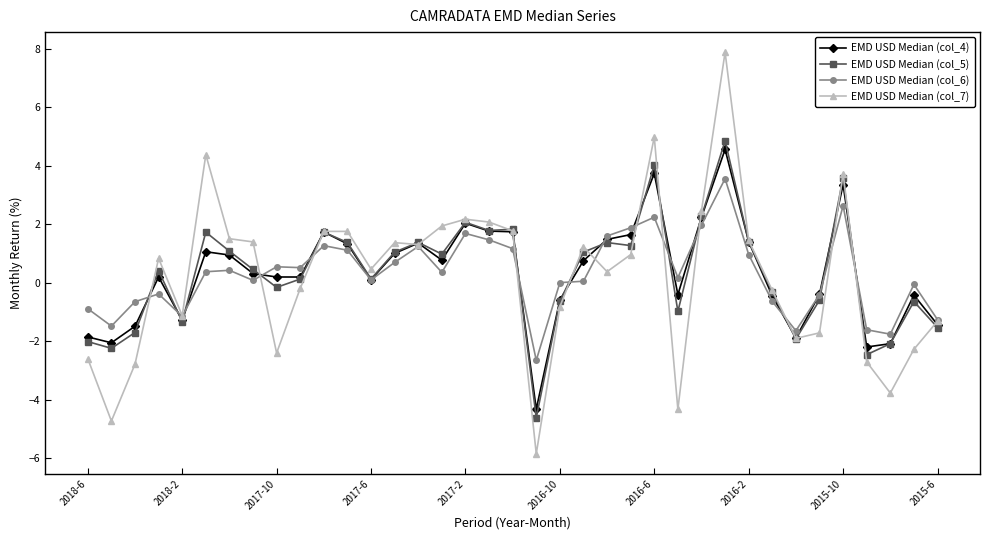

Which series has the widest spread of values?

EMD USD Median (col_7)